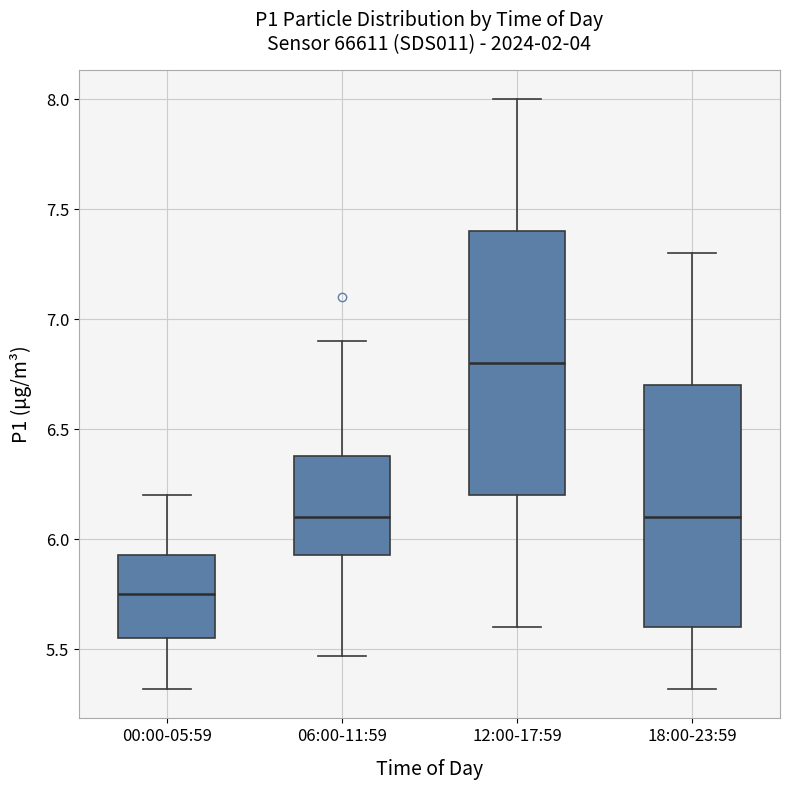

Reading left to right, transcribe this box plot: for each box, give where its median line is, the range the box spans, and where its two whiskers end, as read against the y-axis. The values are not printed on the chart, so give them approximately, as read against the axis.

00:00-05:59: median 5.75, box 5.55 to 5.95, whiskers 5.30 to 6.20
06:00-11:59: median 6.10, box 5.95 to 6.40, whiskers 5.45 to 6.90
12:00-17:59: median 6.80, box 6.20 to 7.40, whiskers 5.60 to 8.00
18:00-23:59: median 6.10, box 5.60 to 6.70, whiskers 5.30 to 7.30